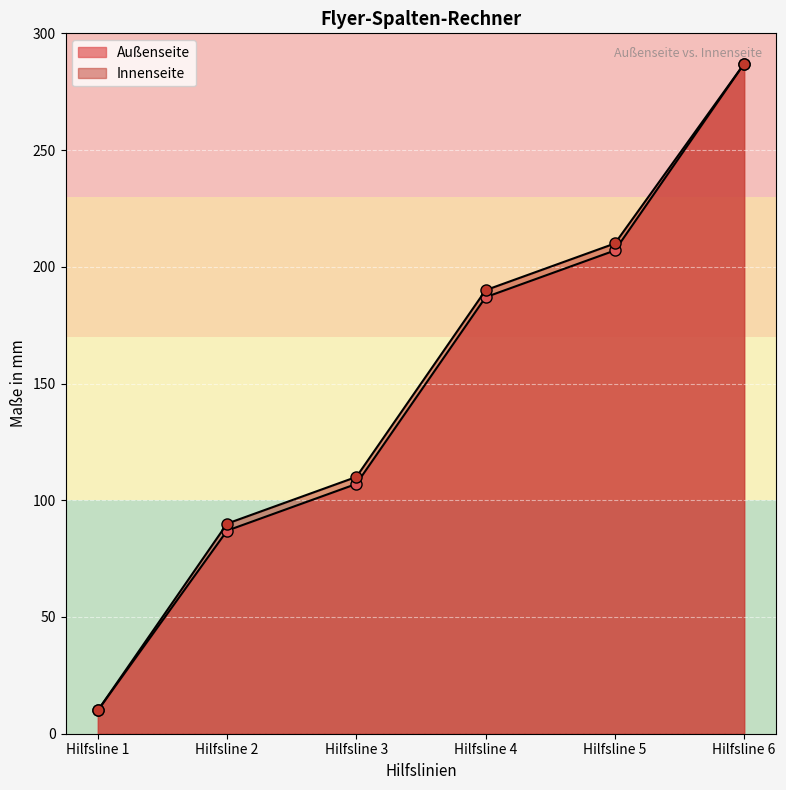

List the labels in order of Innenseite value, smallest first.

Hilfsline 1, Hilfsline 2, Hilfsline 3, Hilfsline 4, Hilfsline 5, Hilfsline 6